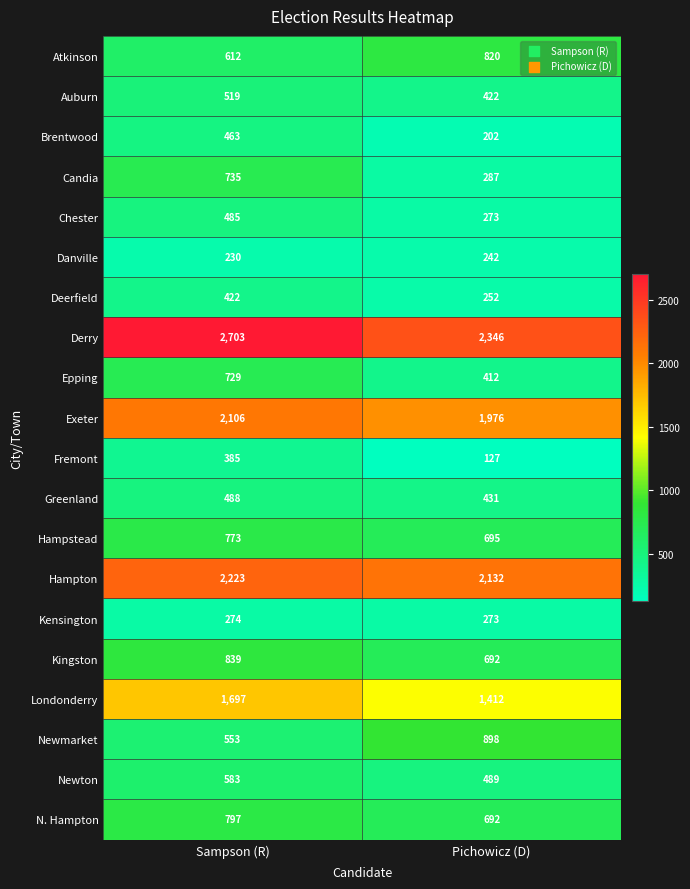

How many categories are shown in the chart?

2